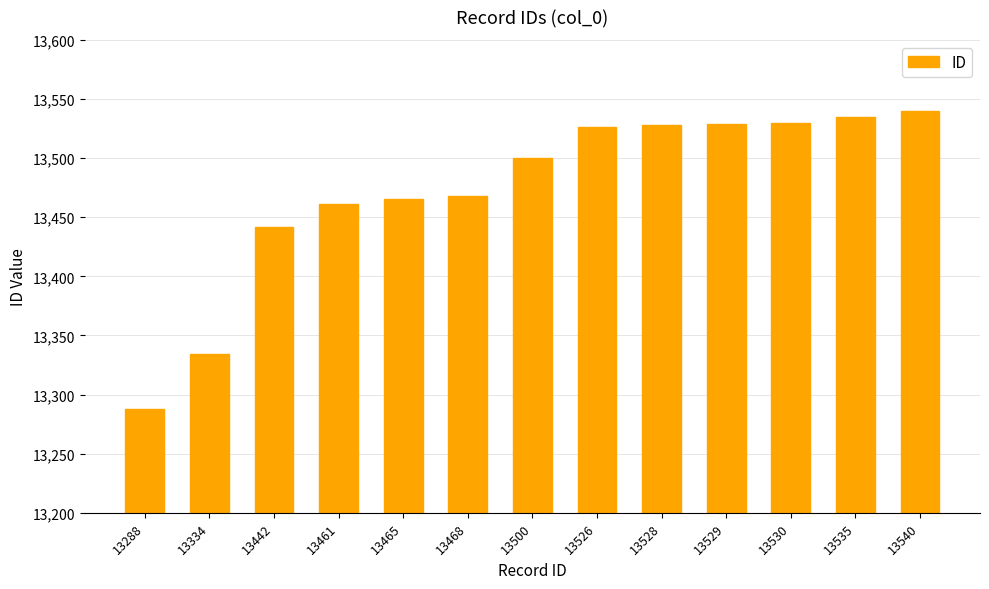

What is the average value?

13473